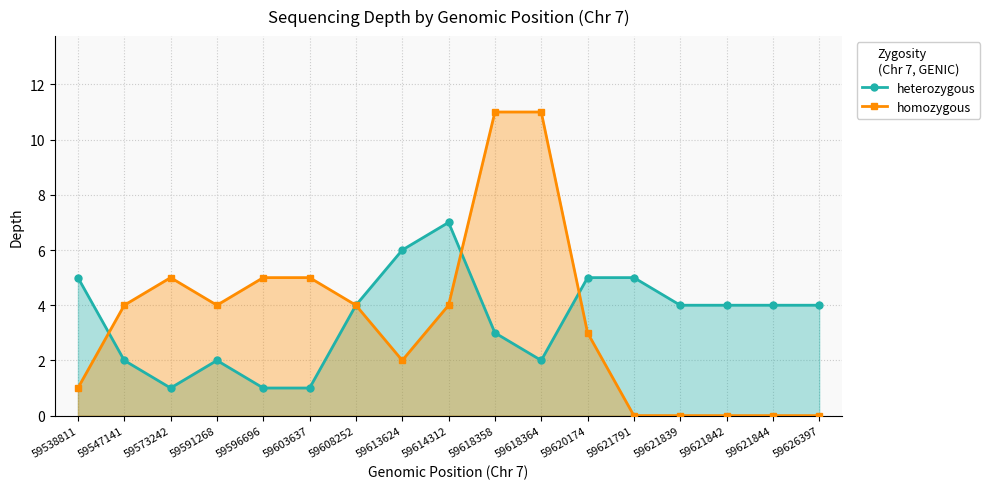

Rank the series at 59626397 from lowest to highest value.

homozygous, heterozygous